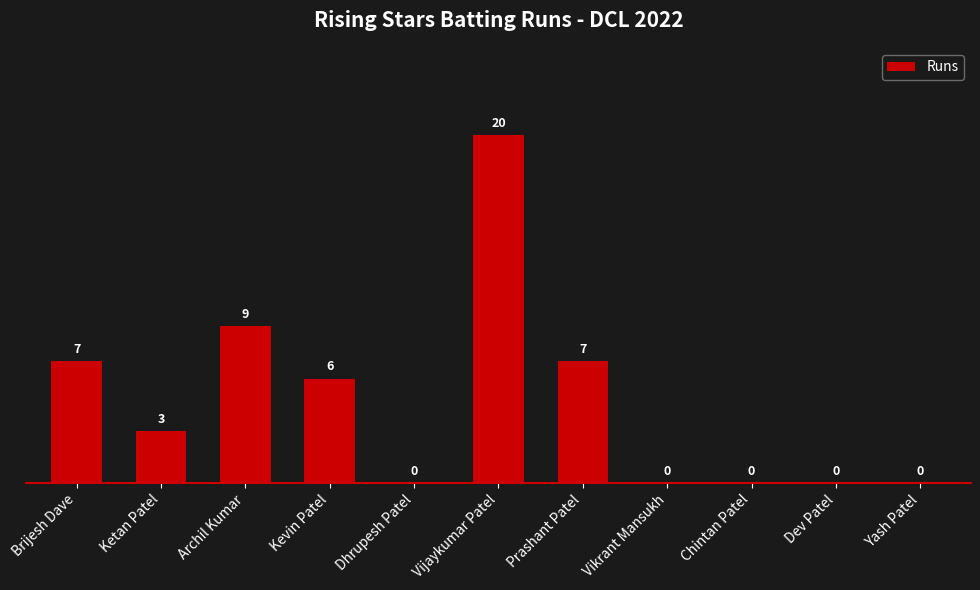

At which label does the data first exceed 3?

Brijesh Dave